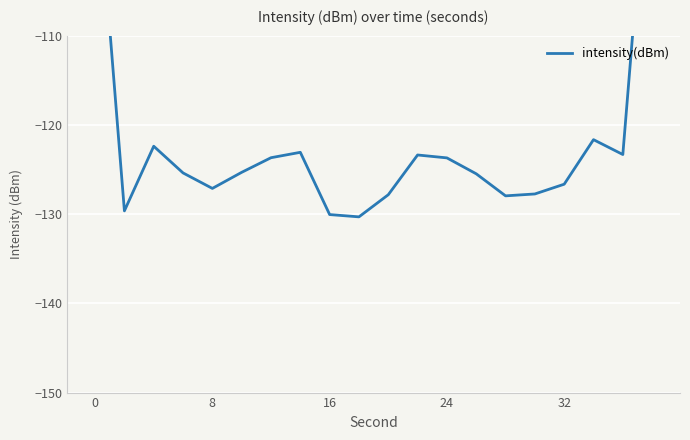

Count the number of values greater than -125.

9